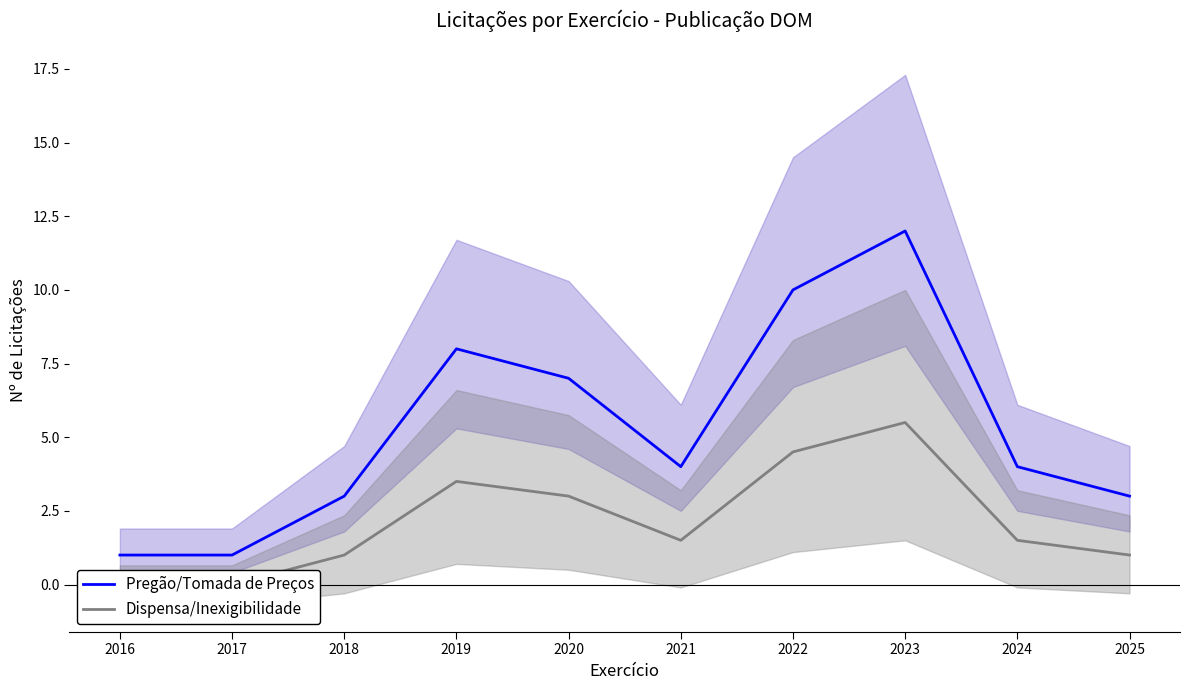

At how many categories does at least one series exceed 9?

2